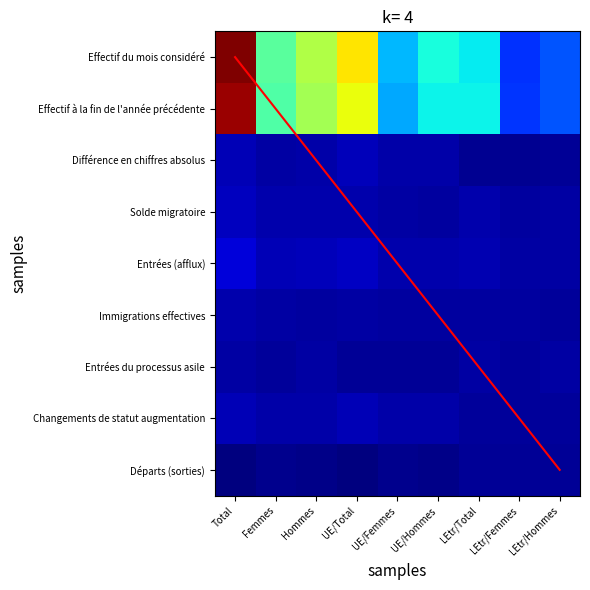

At how many categories does at least one series exceed 1323?

1